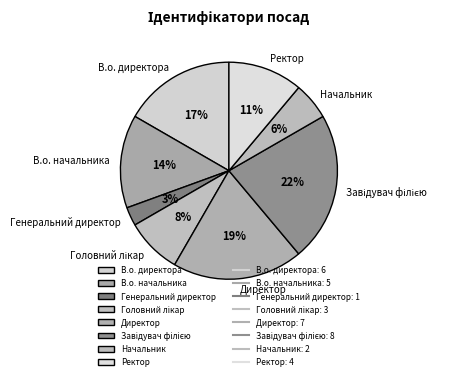

Which has a higher value, В.о. начальника or В.о. директора?

В.о. директора